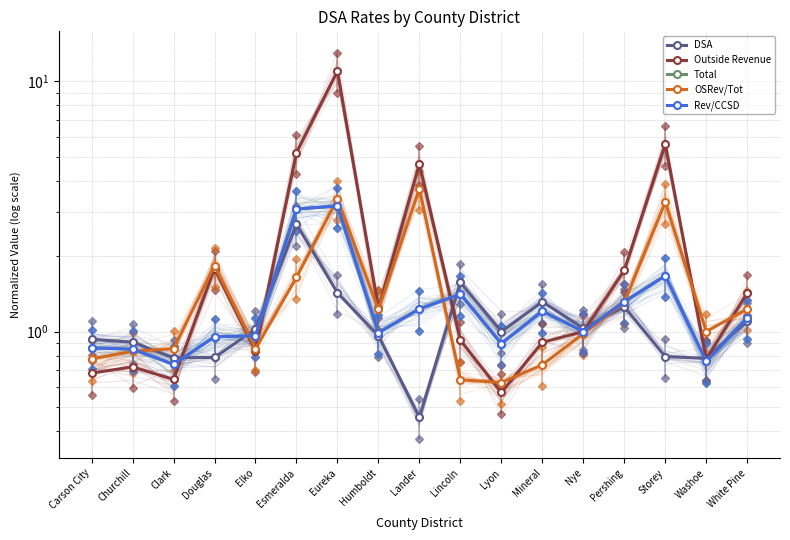

Count the number of data series in this chart.

5